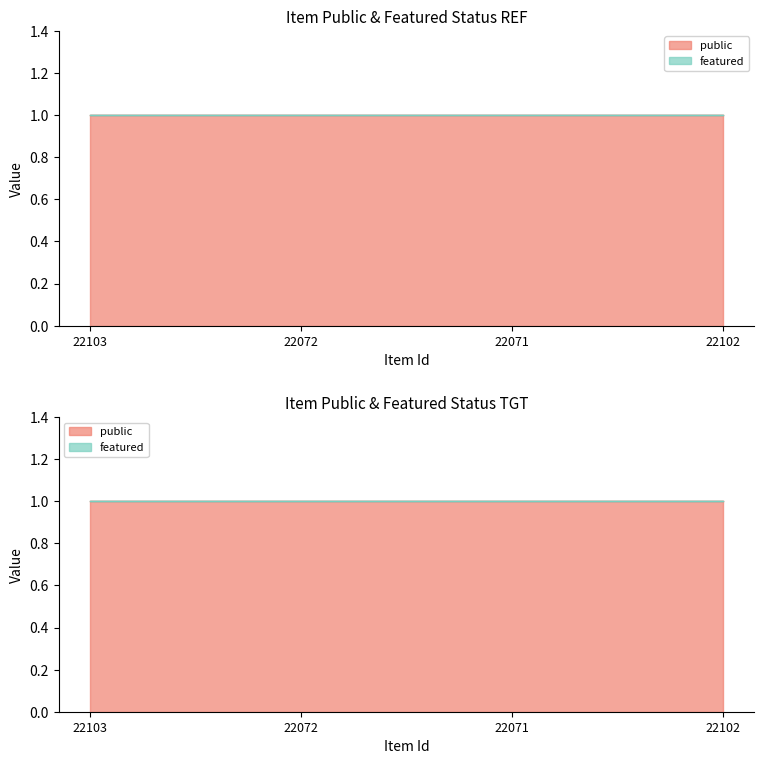

What is the label of the 3rd point from the right?

22072